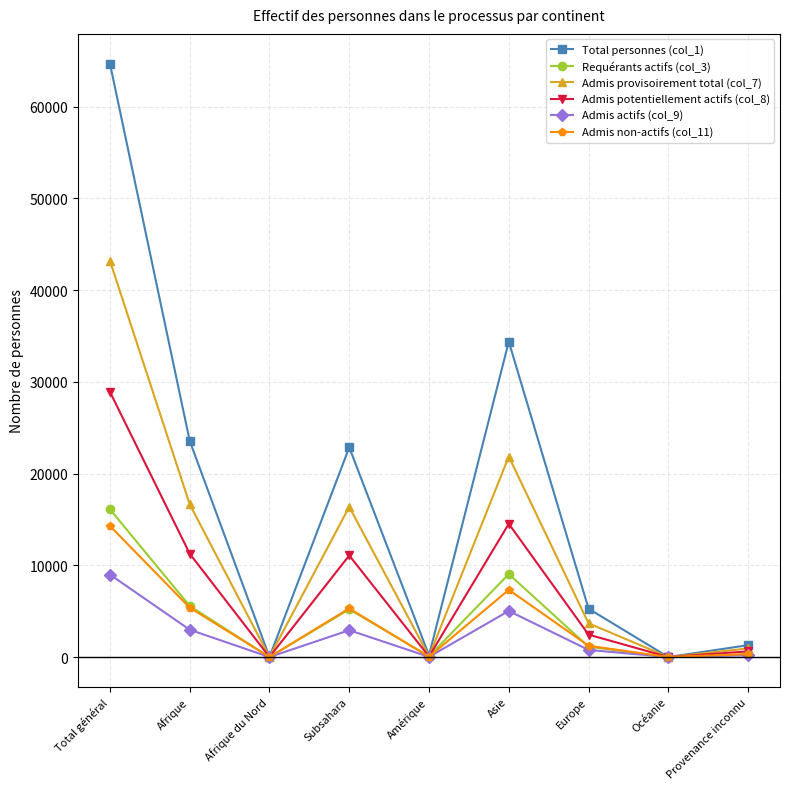

How many distinct data groups are displayed?

6